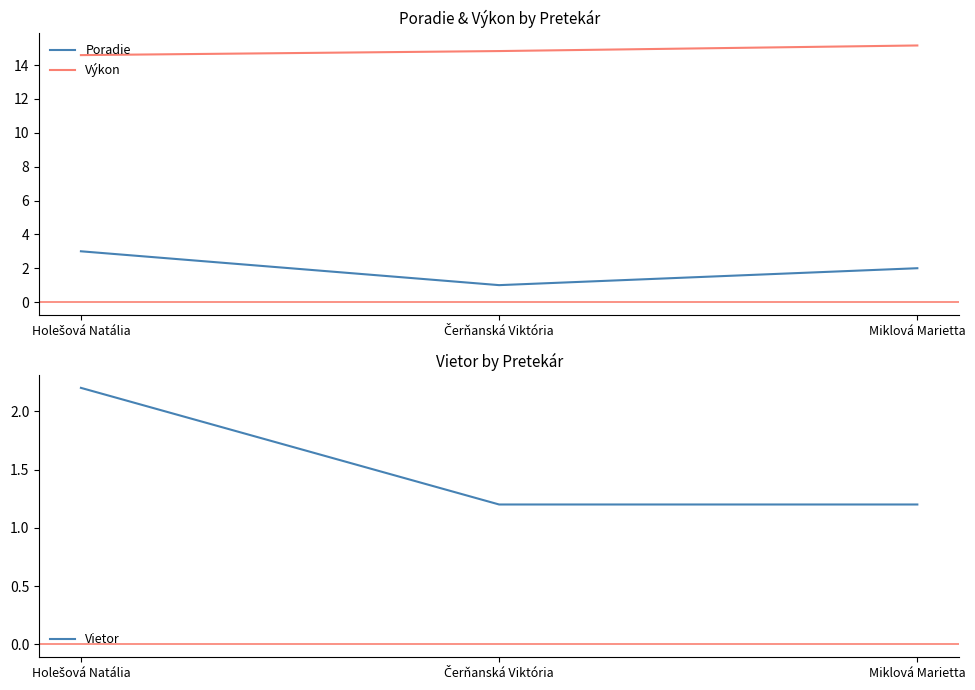

What are all the series names shown in the legend?

Poradie, Výkon, Vietor